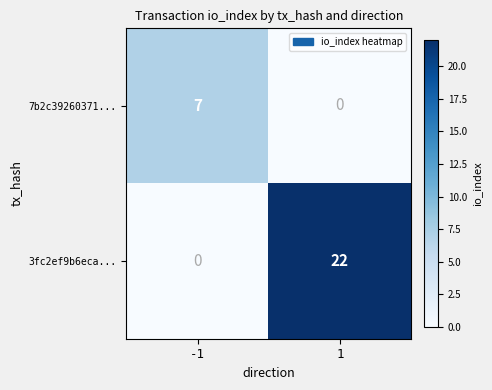

What value does the 7b2c39260371... series have at -1?

7